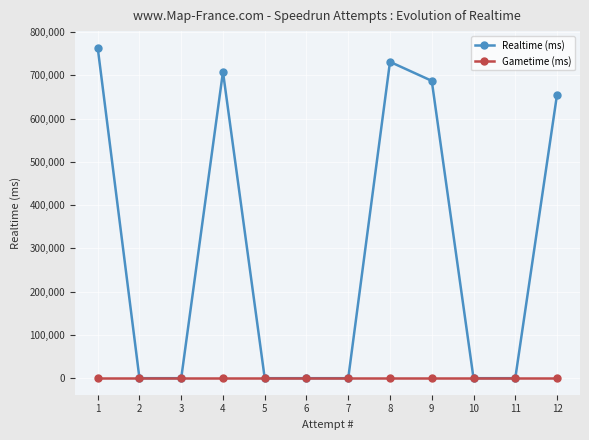

True or false: Realtime (ms) and Gametime (ms) cross at least once.

False